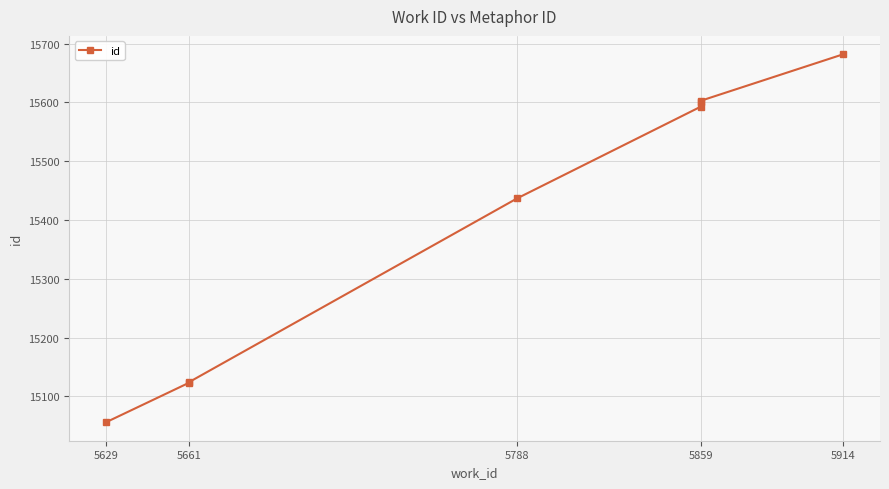

True or false: the data shows 7311 at 5859.

False